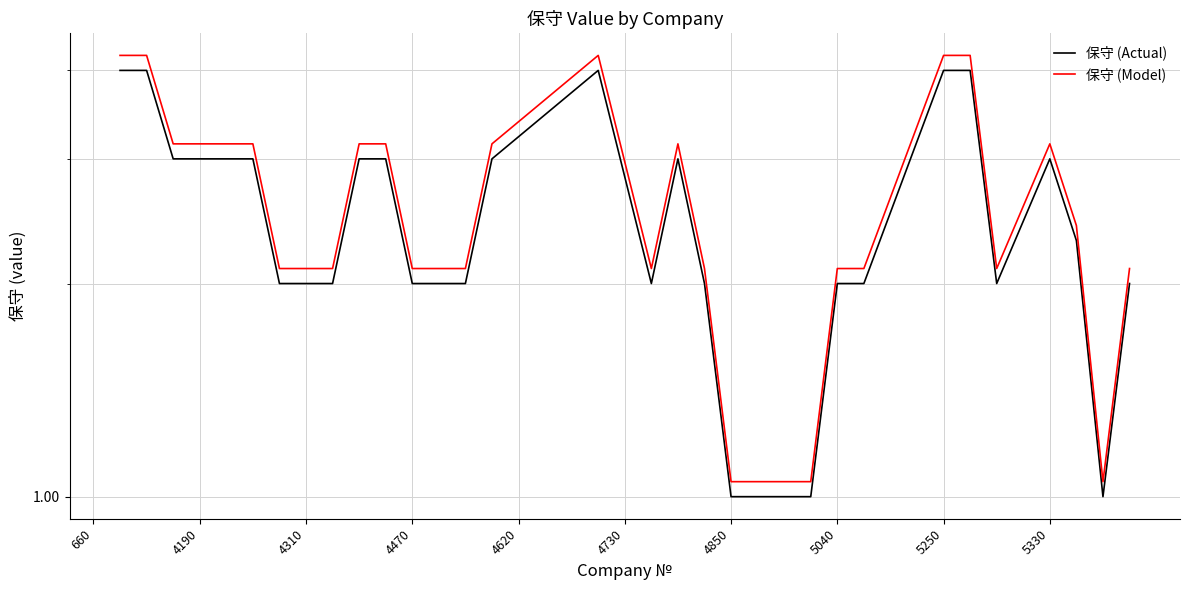

What are all the series names shown in the legend?

保守 (Actual), 保守 (Model)